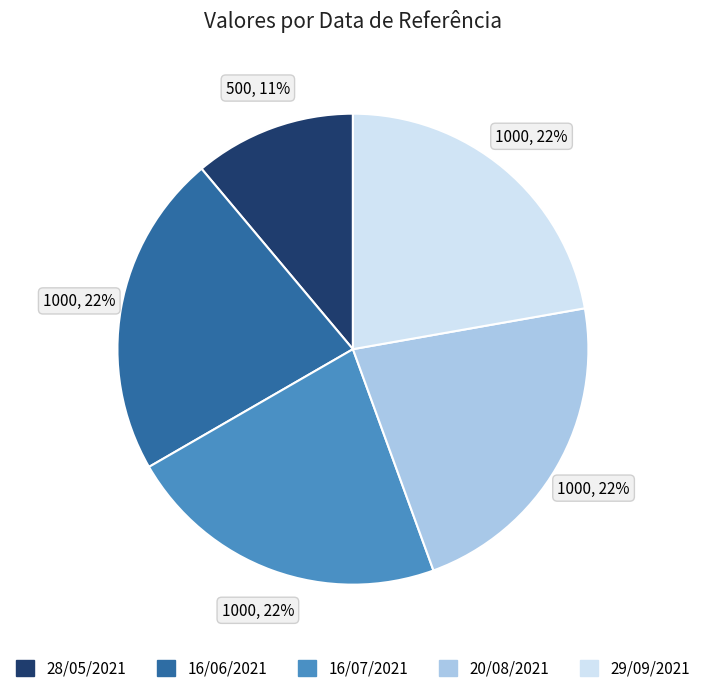

What is the ratio of the value at 16/06/2021 to the value at 29/09/2021?

1.0